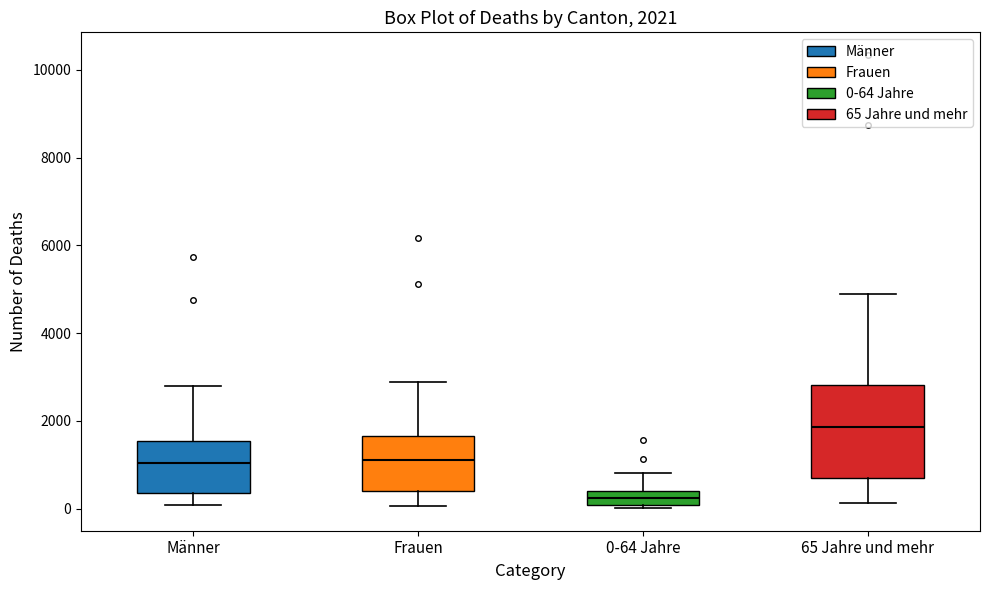

Which box has the highest median line?

65 Jahre und mehr